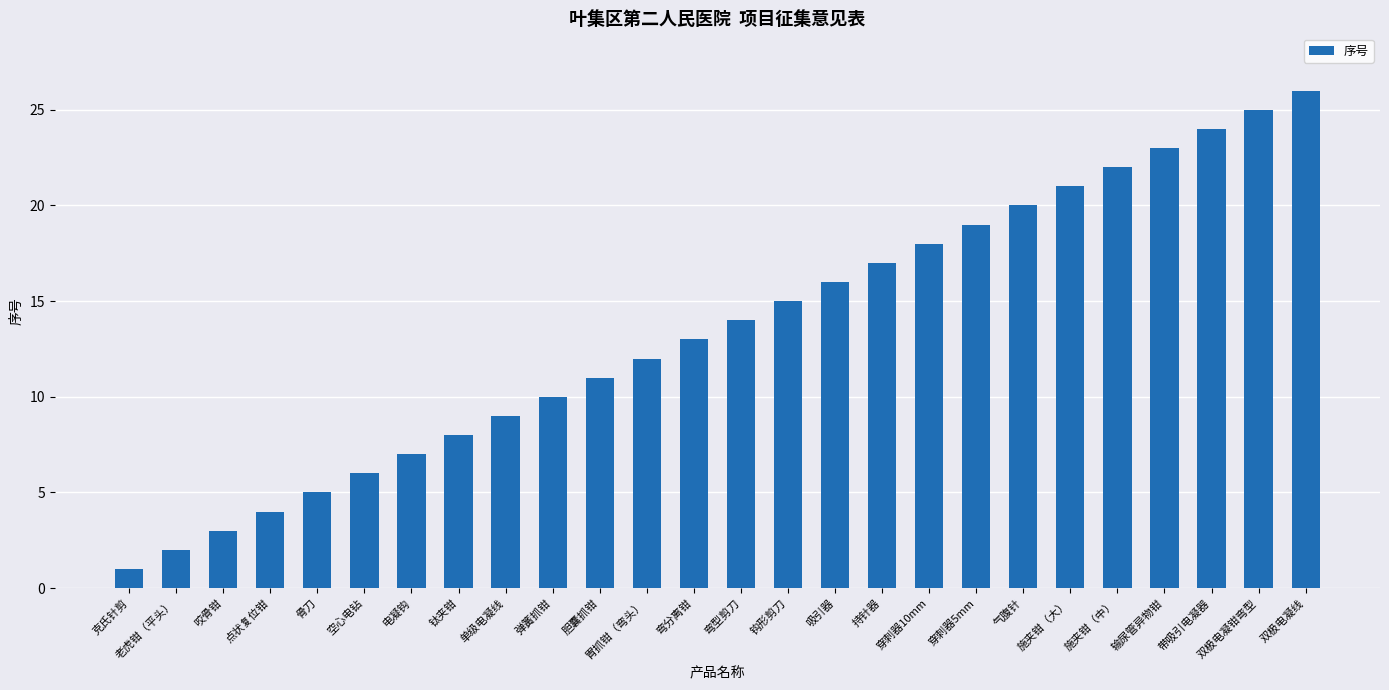

Rank the categories by value from highest to lowest.

双极电凝线, 双极电凝钳弯型, 带吸引电凝器, 输尿管异物钳, 施夹钳（中）, 施夹钳（大）, 气腹针, 穿刺器5mm, 穿刺器10mm, 持针器, 吸引器, 钩形剪刀, 弯型剪刀, 弯分离钳, 胃抓钳（弯头）, 胆囊抓钳, 弹簧抓钳, 单级电凝线, 钛夹钳, 电凝钩, 空心电钻, 骨刀, 点状复位钳, 咬骨钳, 老虎钳（平头）, 克氏针剪